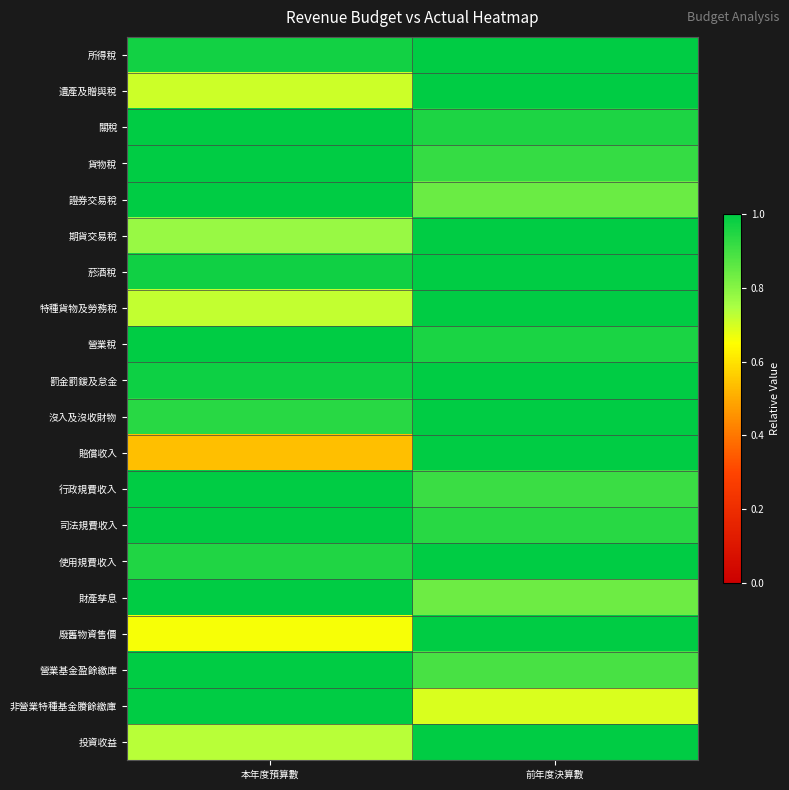

At 本年度預算數, list the series in order from smallest to largest.

賠償收入, 廢舊物資售價, 遺產及贈與稅, 特種貨物及勞務稅, 投資收益, 期貨交易稅, 沒入及沒收財物, 使用規費收入, 所得稅, 菸酒稅, 罰金罰鍰及怠金, 關稅, 貨物稅, 證券交易稅, 營業稅, 行政規費收入, 司法規費收入, 財產孳息, 營業基金盈餘繳庫, 非營業特種基金賸餘繳庫